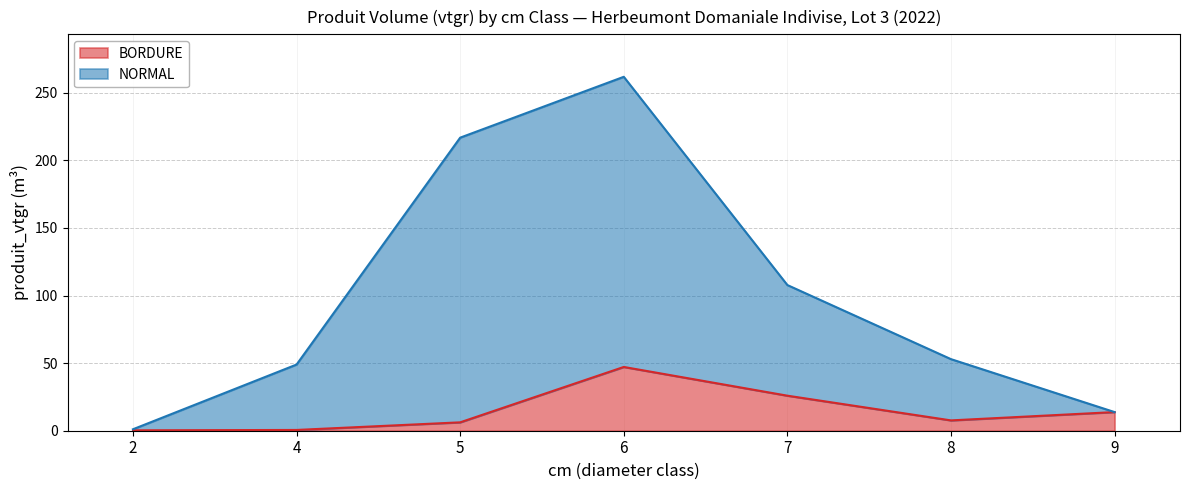

Reading left to right, transcribe all the data shown in this chart.

BORDURE: 0.3	0.6	6.2	47.2	25.9	7.6	13.8
NORMAL: 1.1	49.0	216.8	261.8	107.8	53.0	13.8